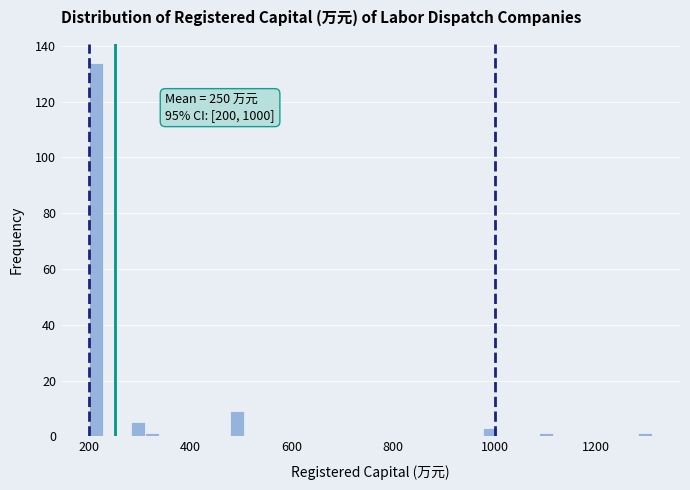

Read against the x-axis, roughly where is the centre of the tallest bar?

220